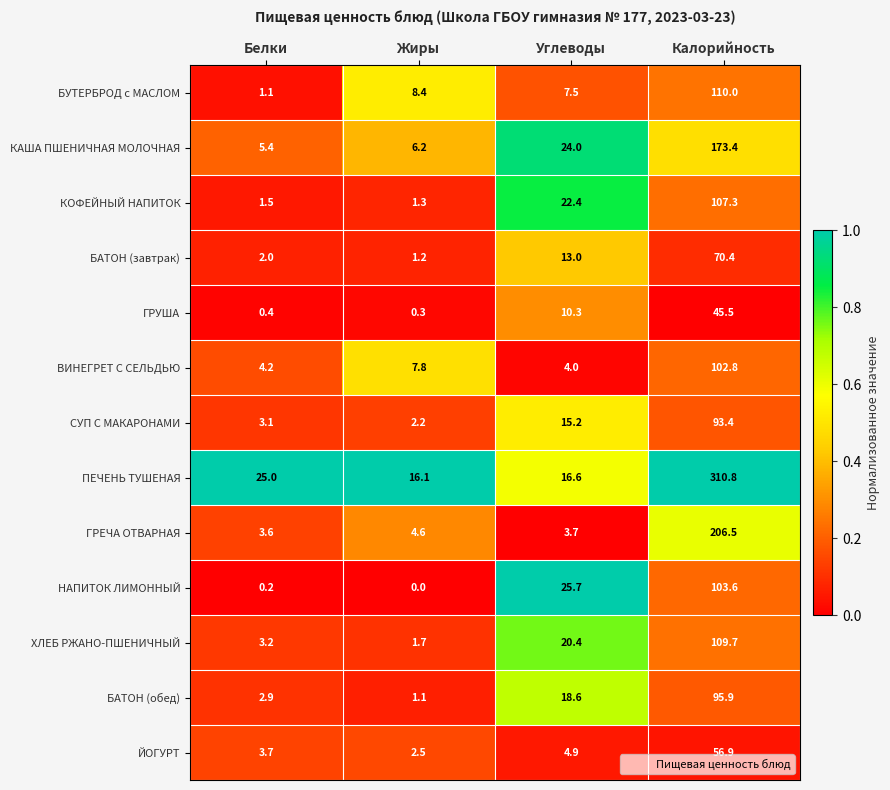

True or false: КOФЕЙНЫЙ НАПИТОК has a value of 2.4 at Белки.

False